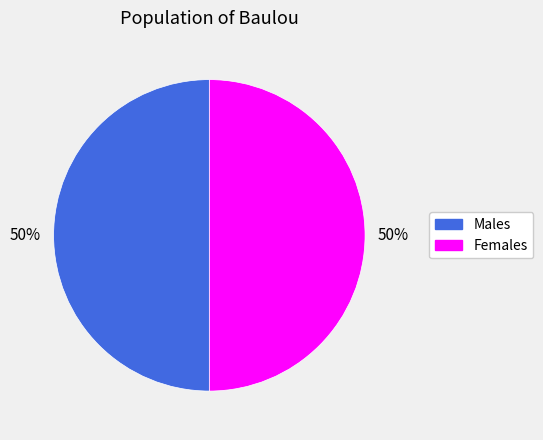

Count the number of slices in the pie.

2